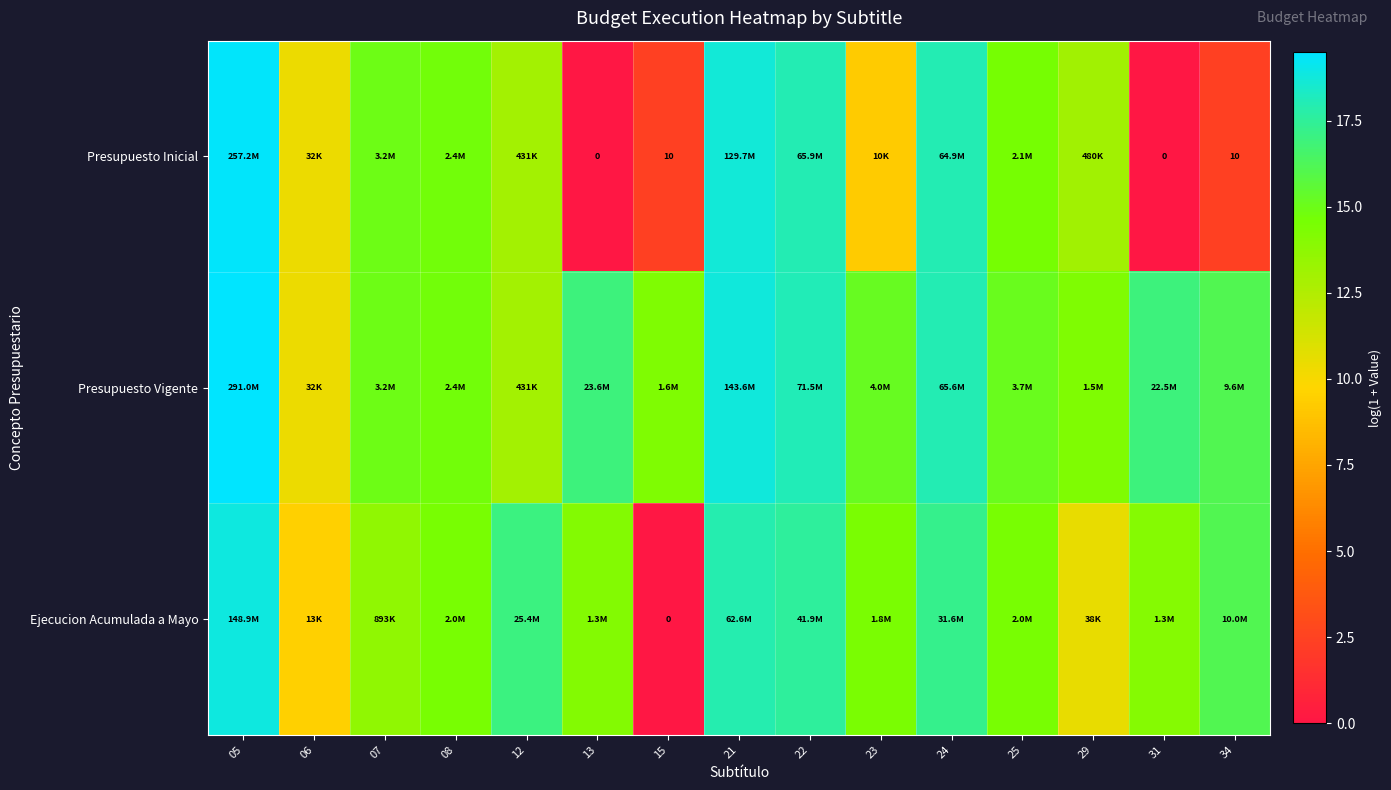

What is the difference between the Ejecucion Acumulada a Mayo values at 29 and 31?

3.5